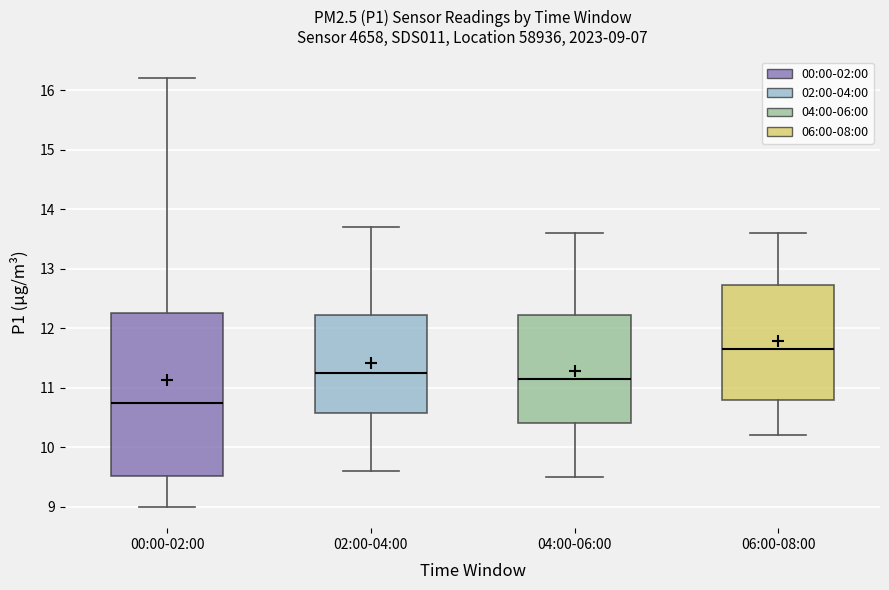

Which box has the highest median line?

06:00-08:00